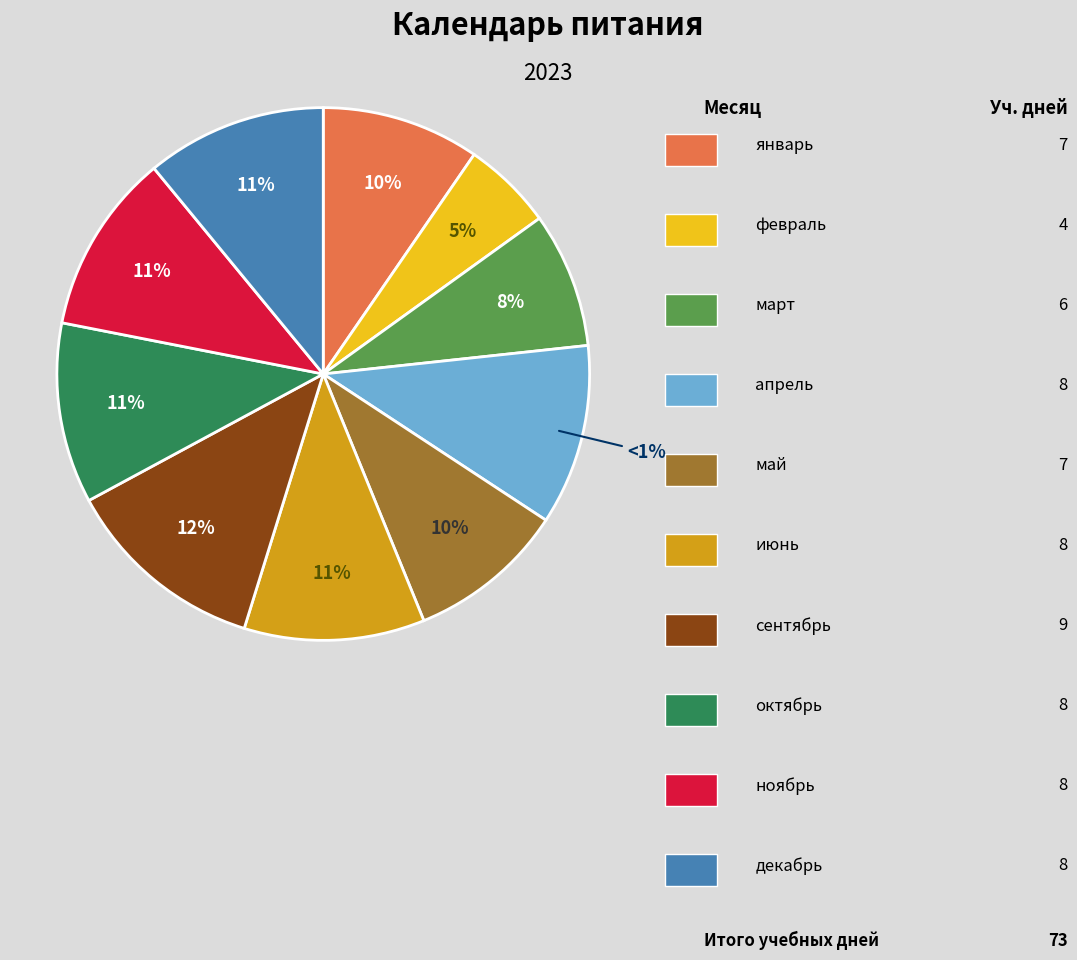

Which category has the smallest portion of the pie?

февраль